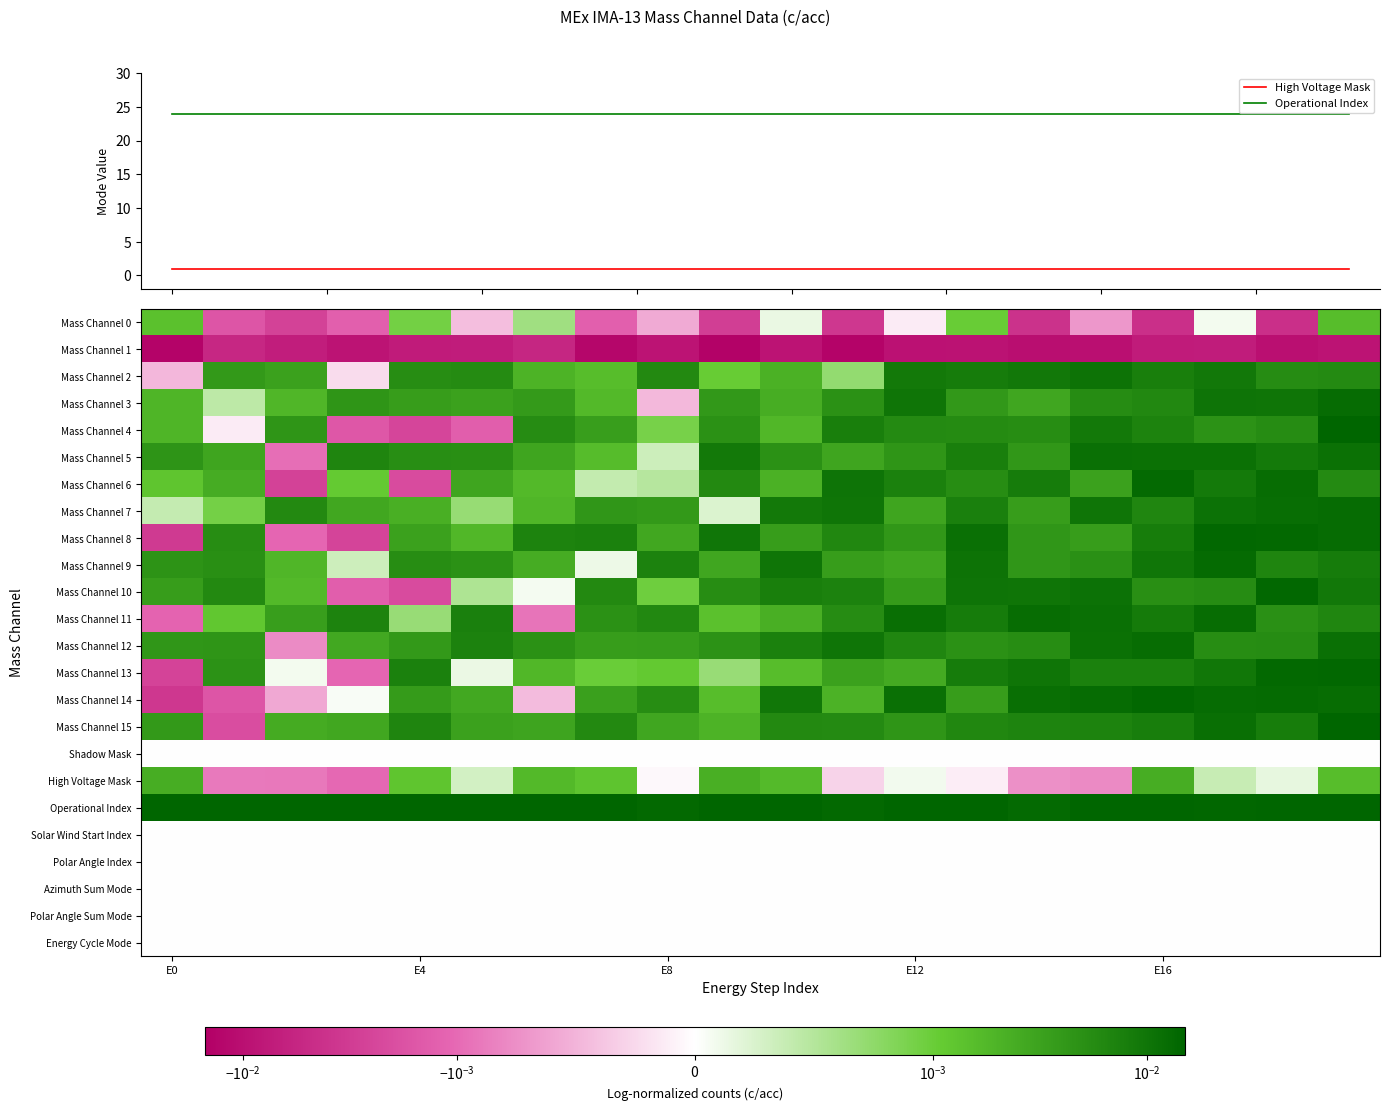

What is the approximate value of Operational Index at 18?

24.0